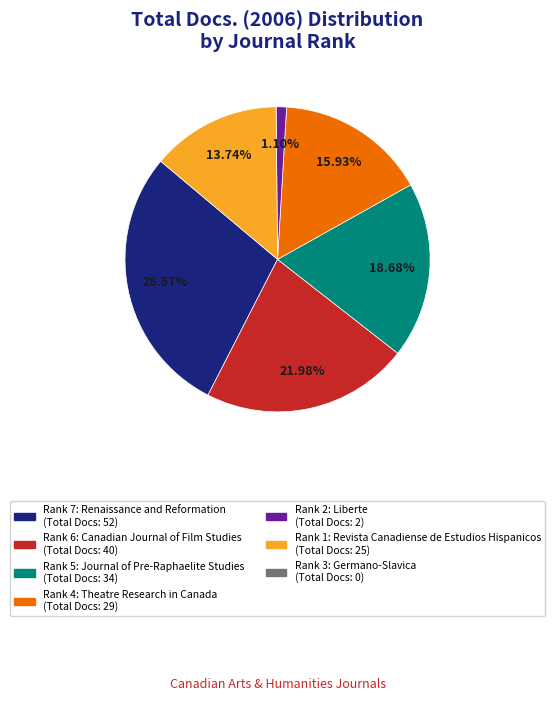

How many segments does this pie chart have?

6